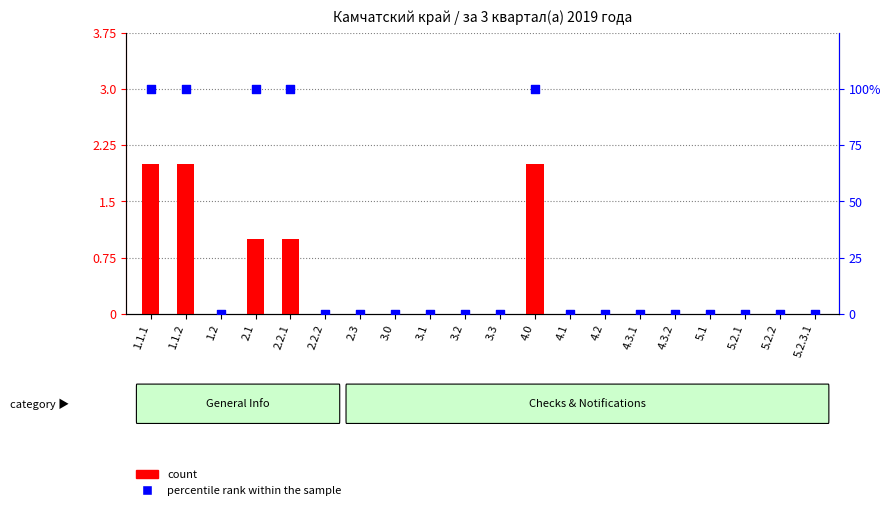

What are all the series names shown in the legend?

count, percentile rank within the sample